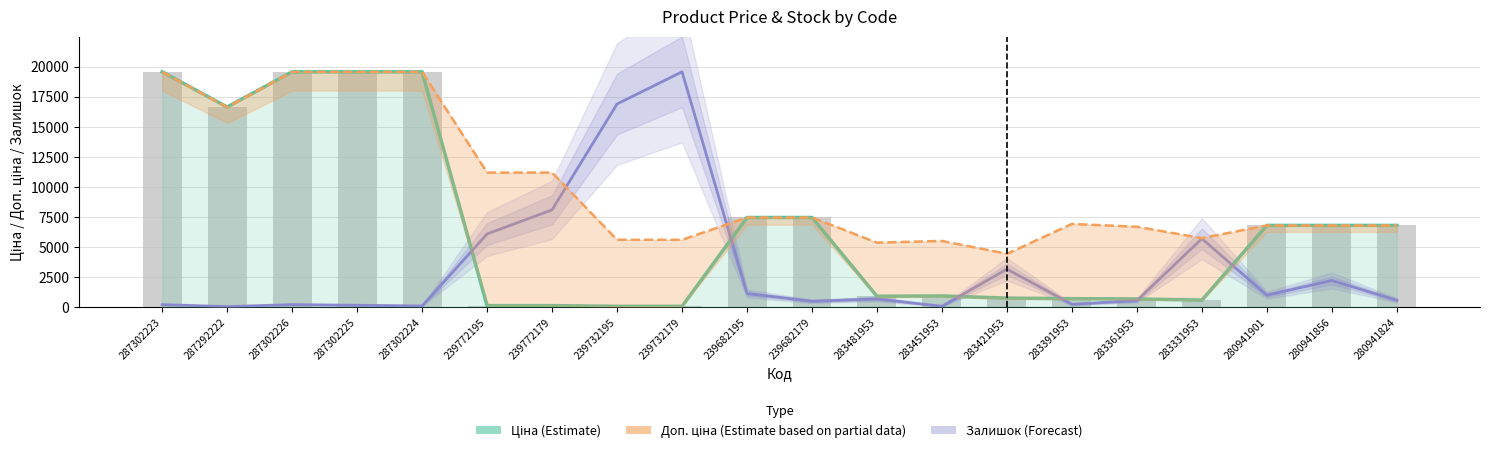

Is the value of Залишок (Forecast) at 283421953 greater than the value of Доп. ціна (Estimate partial) at 239682195?

No